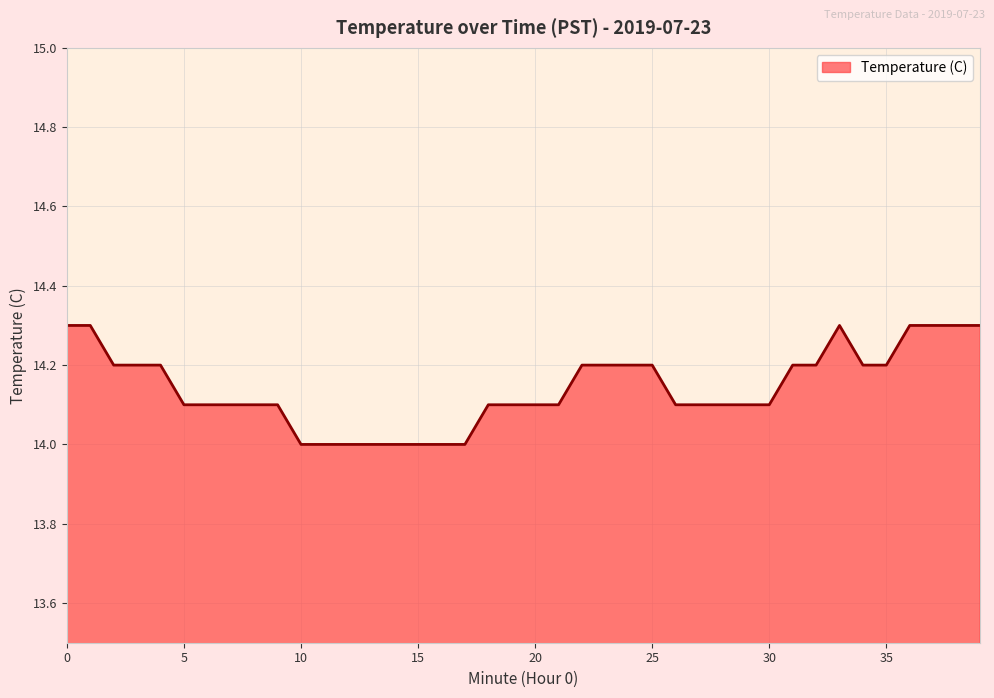

What is the difference between the maximum and second lowest values?

0.3